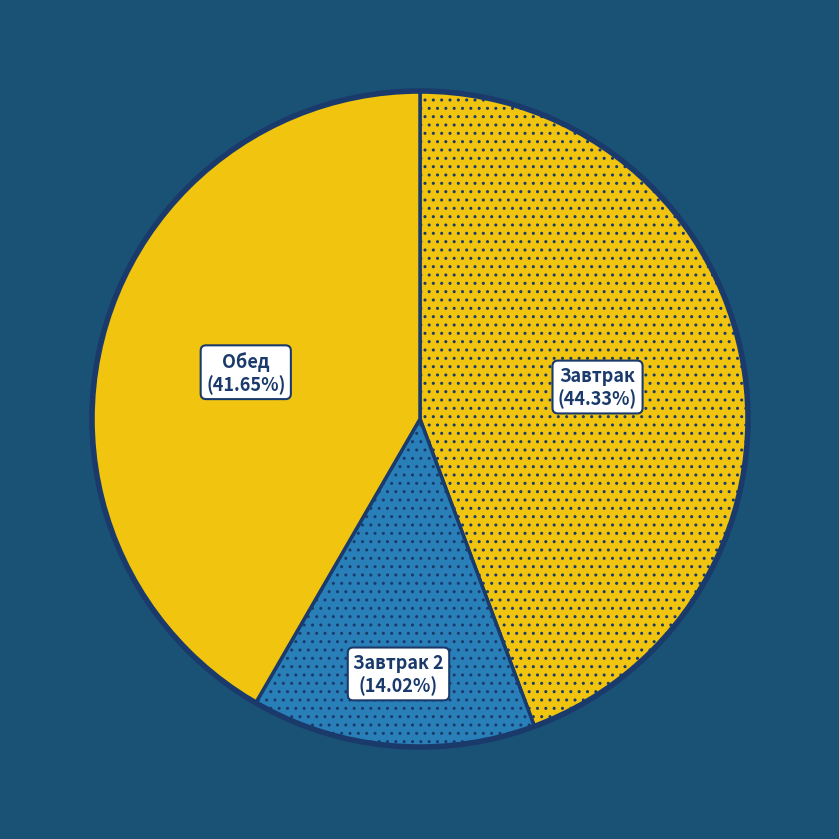

Do Обед and Завтрак together represent more than half of the pie?

Yes